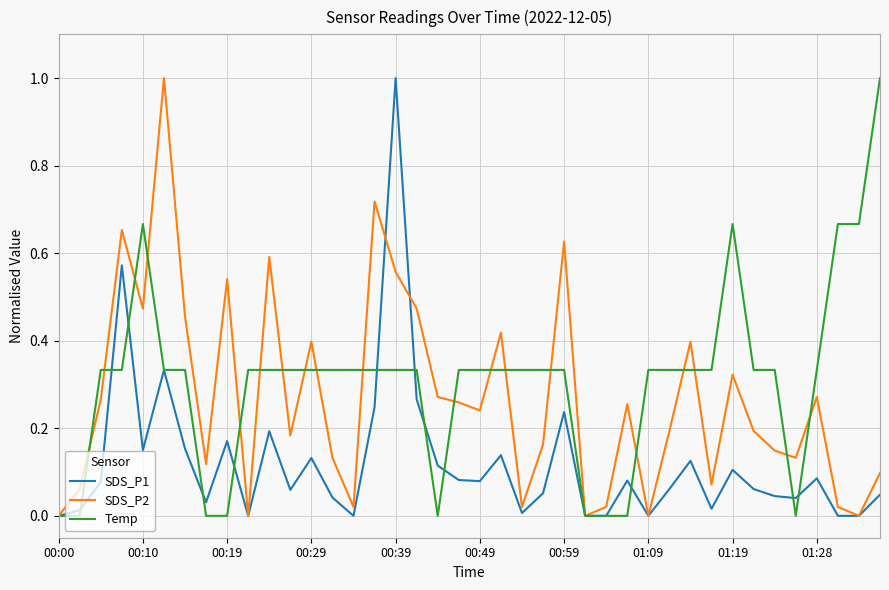

What are all the series names shown in the legend?

SDS_P1, SDS_P2, Temp